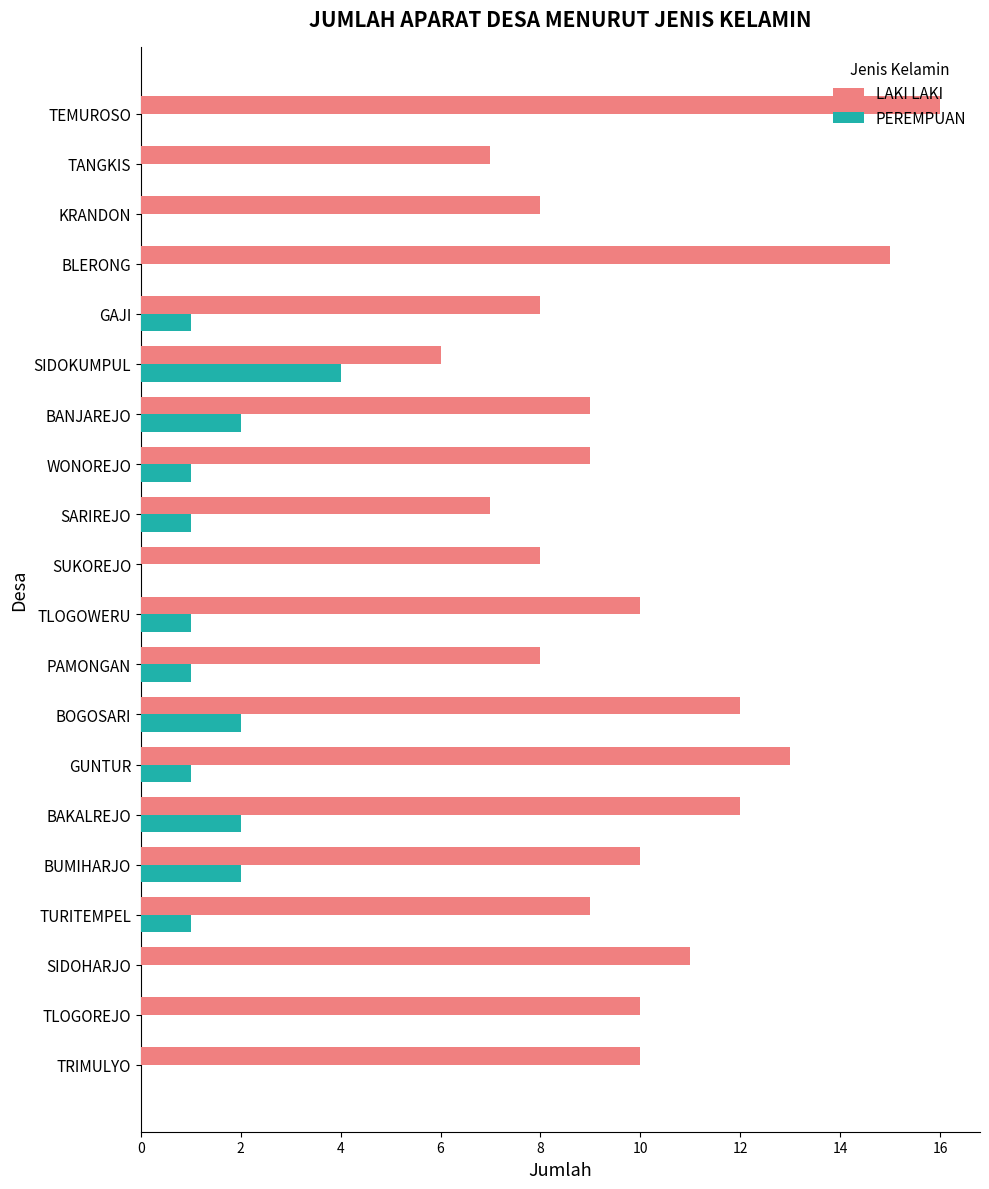

What is the sum of all PEREMPUAN values?

19